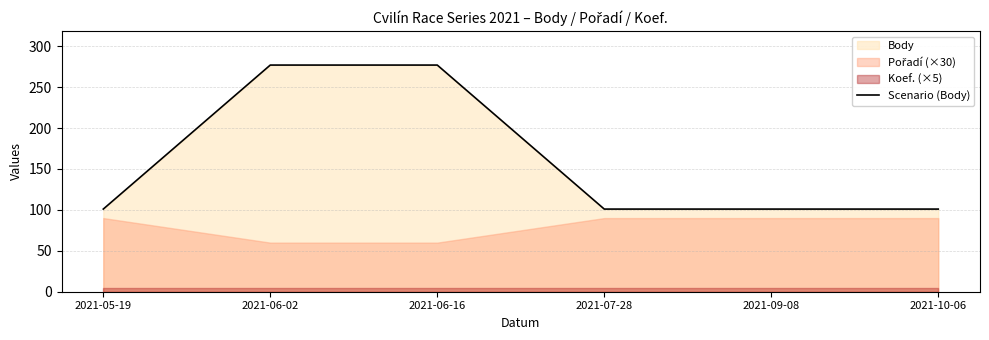

What is the change in value from 2021-06-16 to 2021-09-08?

-176